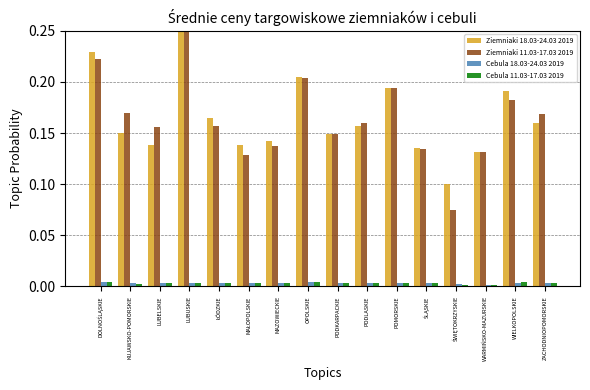

Is it true that Cebula 11.03-17.03 2019 equals 0.0 at LUBELSKIE?

True